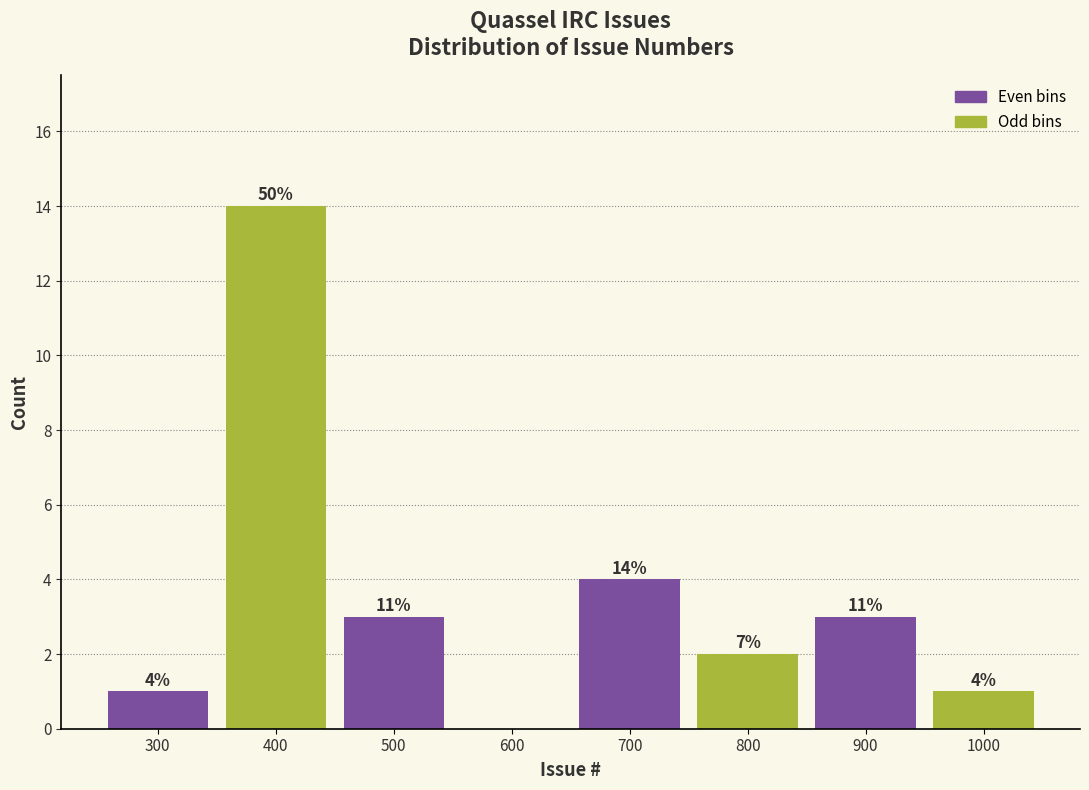

Are the bars horizontal?

No